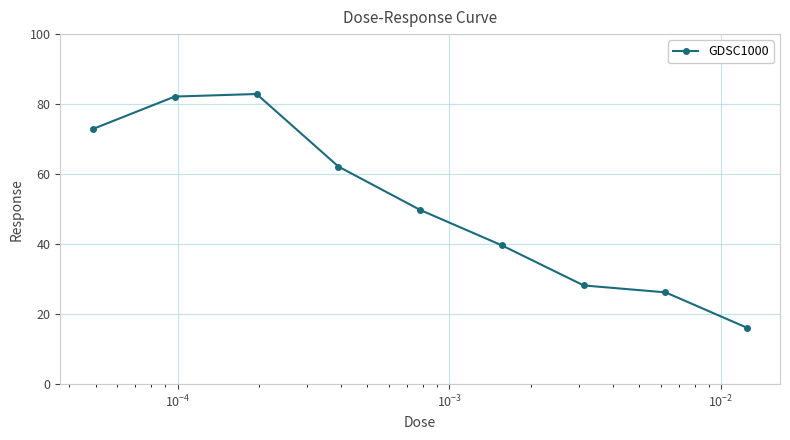

What is the maximum value shown in the chart?

82.9